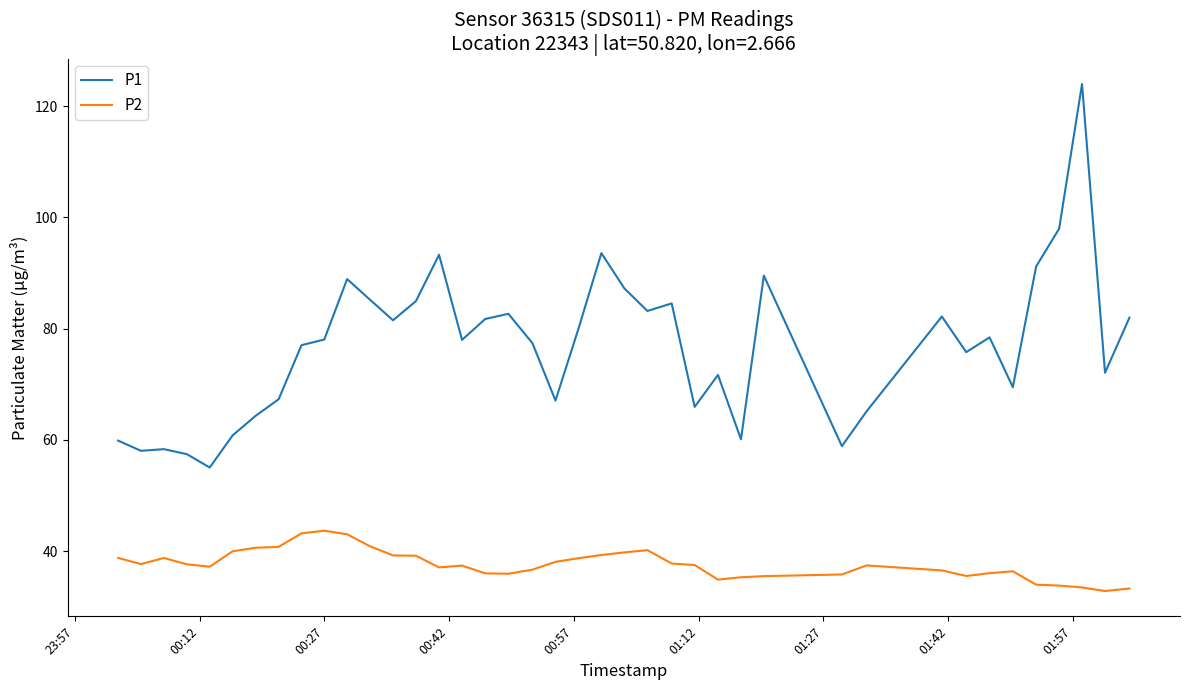

Rank the series by their maximum value, from highest to lowest.

P1, P2